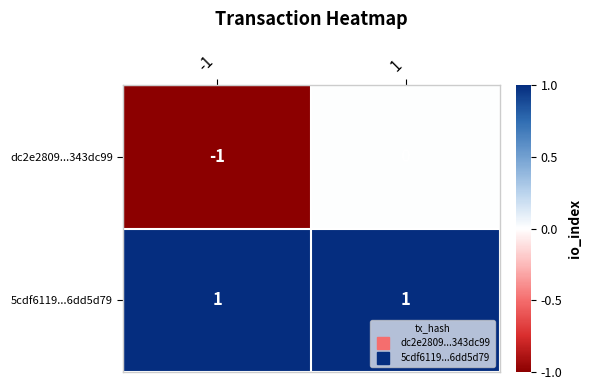

Reading left to right, list all the values displayed in this chart.

dc2e2809...343dc99: -1=-1	1=0
5cdf6119...6dd5d79: -1=1	1=1